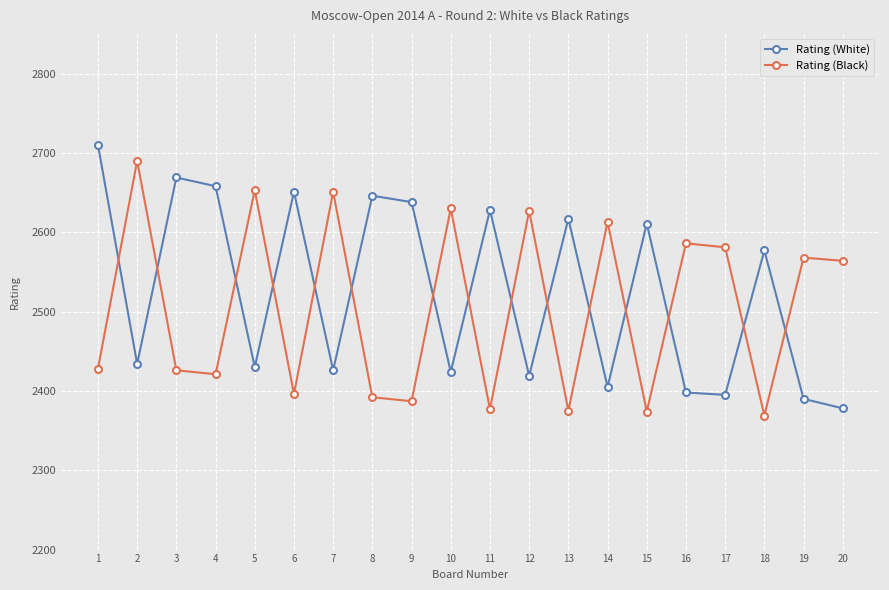

The value of Rating (White) at 14 is 2405. True or false?

True